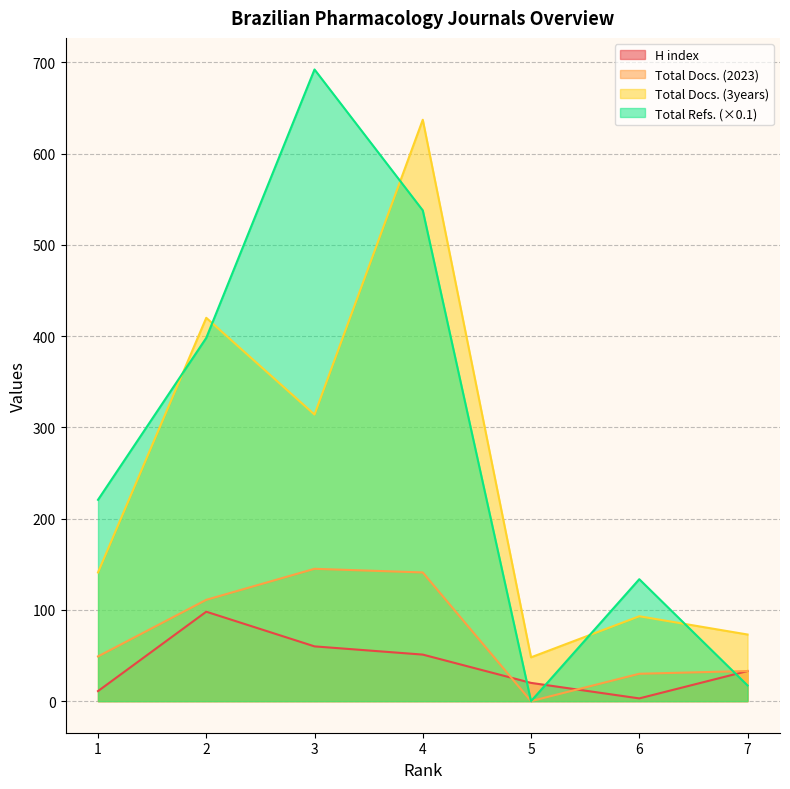

How many values in Total Refs. are above zero?

6